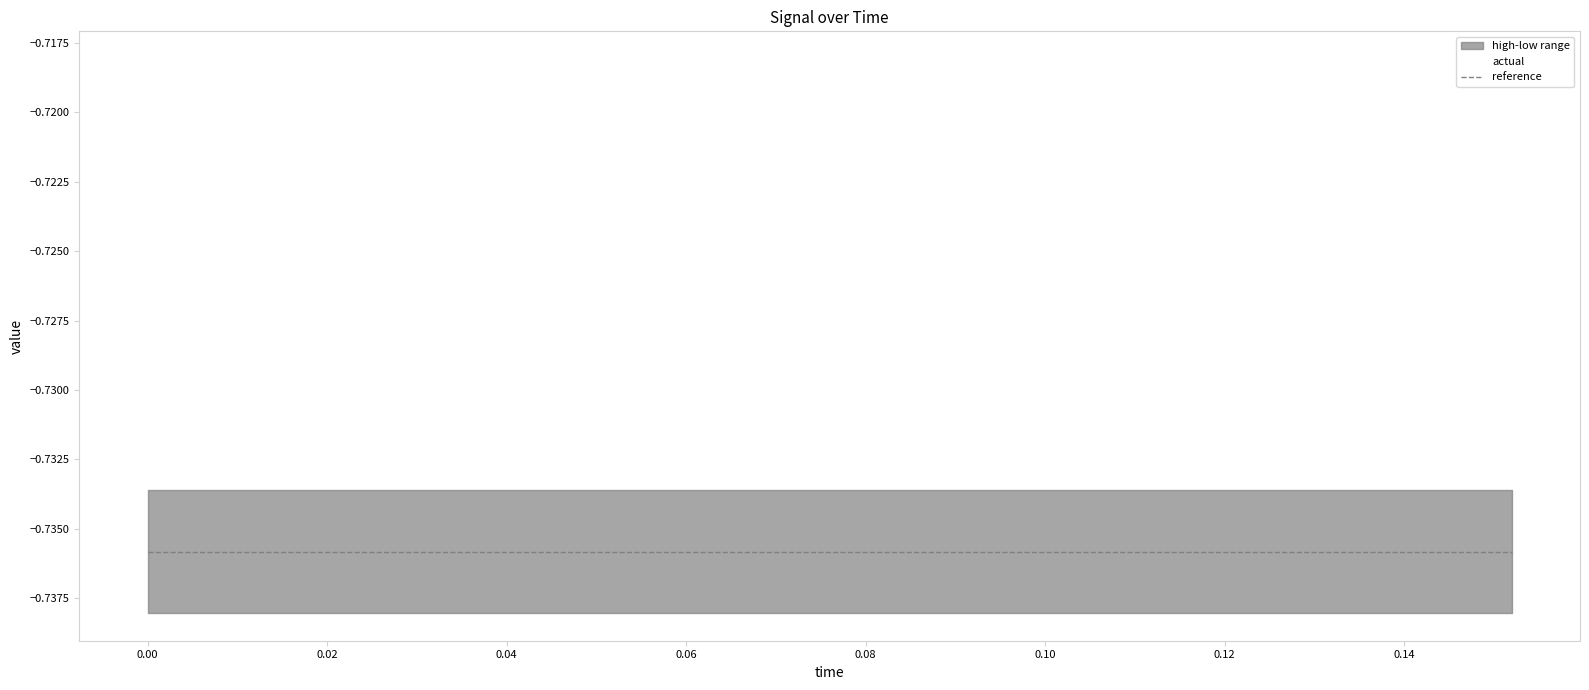

True or false: reference and actual intersect in this chart.

False